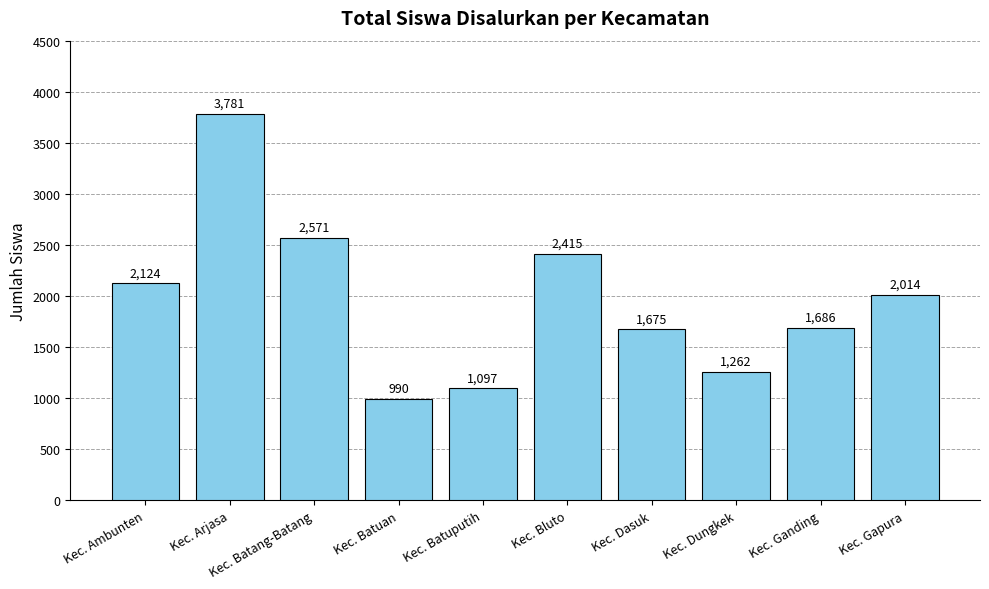

Are the bars grouped side by side (vs. stacked)?

No